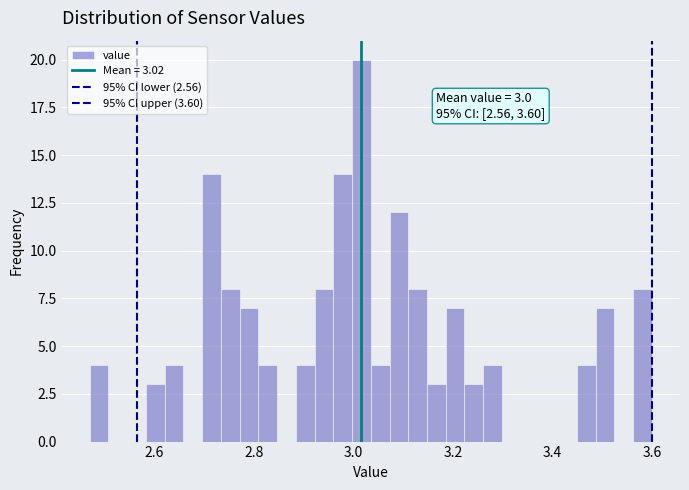

Read against the x-axis, roughly where is the centre of the tallest bar?

3.02